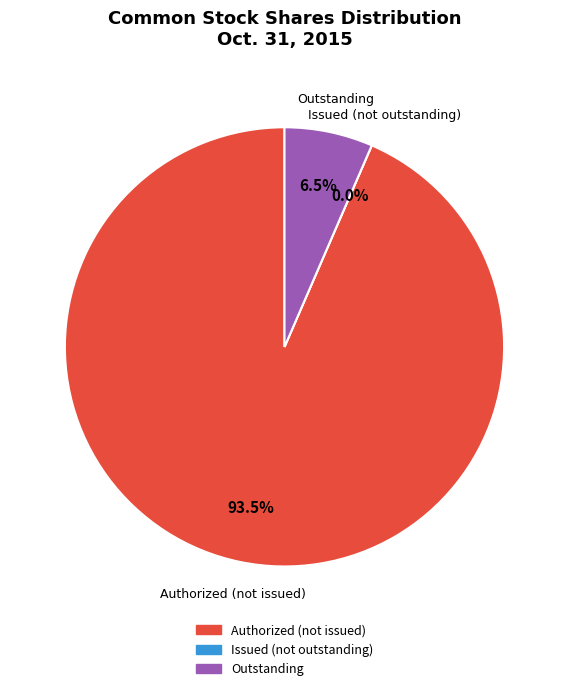

Which slice represents more than half of the pie?

Common stock, shares authorized